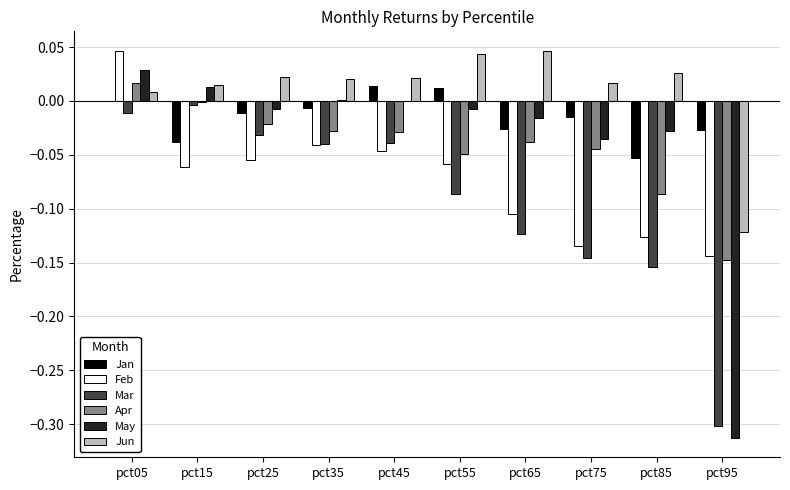

Are the bars horizontal?

No